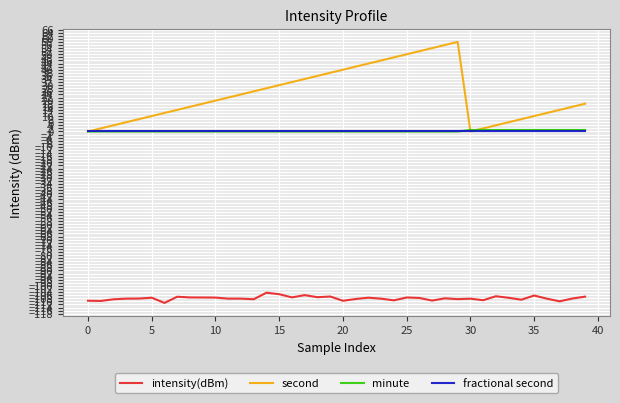

True or false: fractional second and intensity(dBm) intersect in this chart.

False